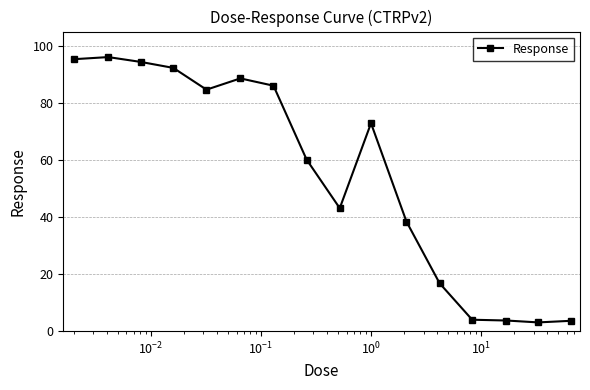

What is the minimum value shown in the chart?

3.1